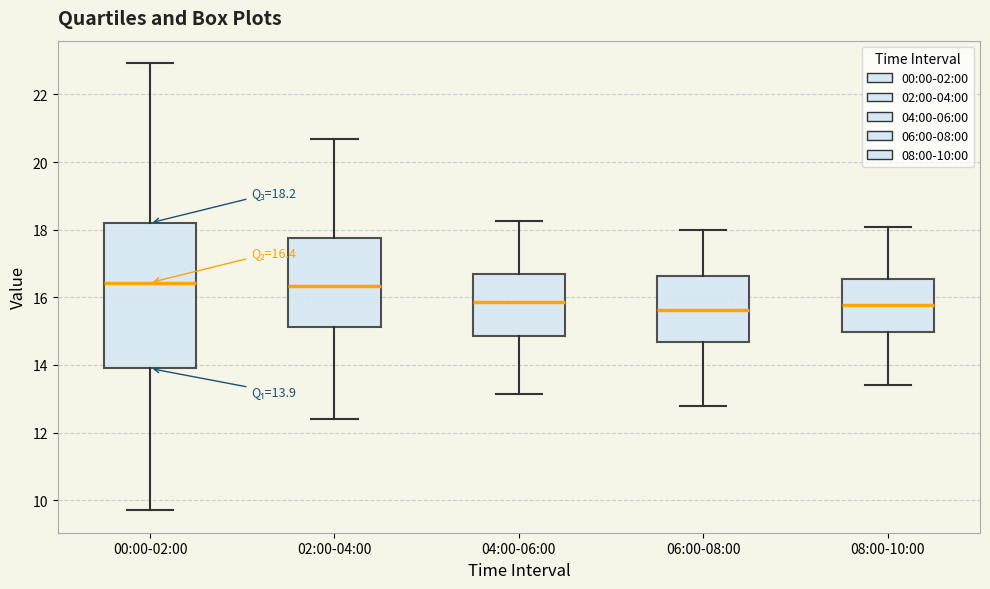

Comparing the boxes themselves (not the whiskers), which one is the tallest?

00:00-02:00